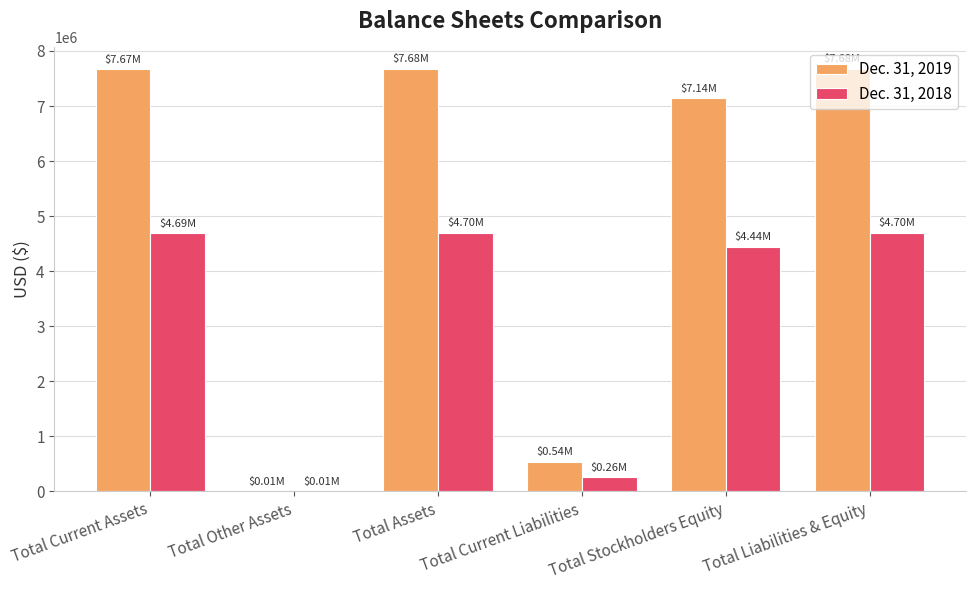

Is the value of Dec. 31, 2019 at Total Assets greater than the value of Dec. 31, 2018 at Total Stockholders Equity?

Yes